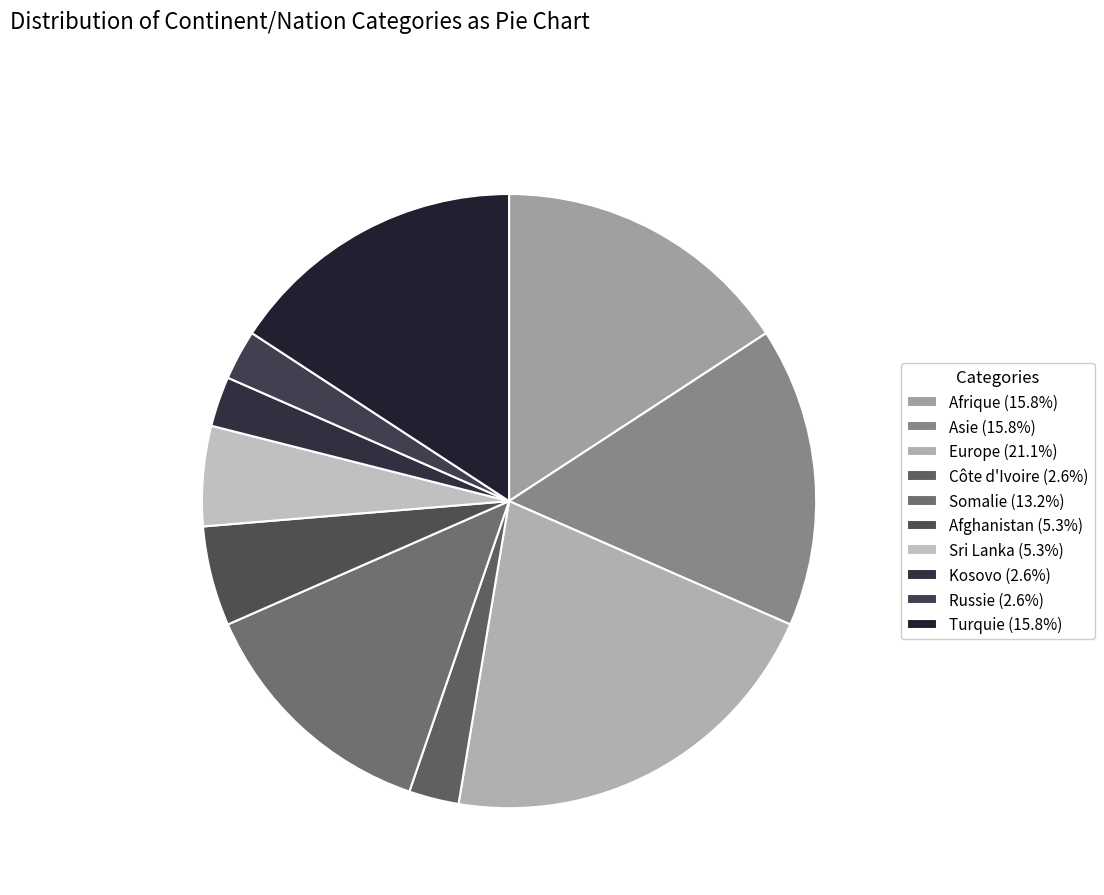

How much of the chart is everything except Turquie?

84.2%